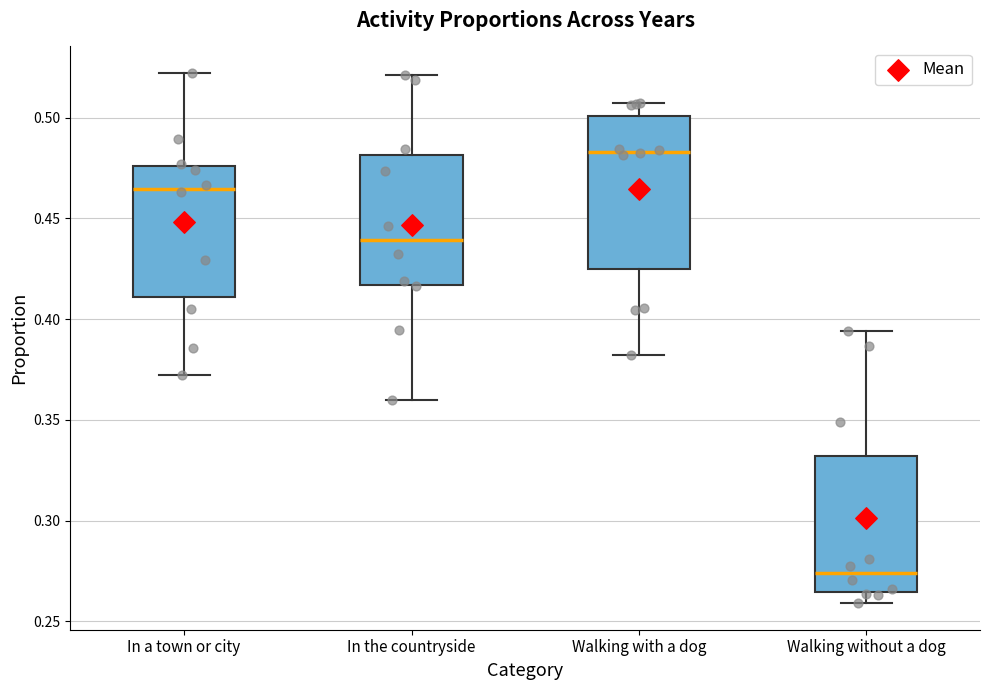

Reading left to right, read every box against the y-axis: the position of its median line, the range the box covers, and the ends of its whiskers. The values are not printed on the chart, so give them approximately, as read against the axis.

In a town or city: median 0.465, box 0.410 to 0.475, whiskers 0.370 to 0.520
In the countryside: median 0.440, box 0.415 to 0.480, whiskers 0.360 to 0.520
Walking with a dog: median 0.485, box 0.425 to 0.500, whiskers 0.380 to 0.505
Walking without a dog: median 0.275, box 0.265 to 0.330, whiskers 0.260 to 0.395